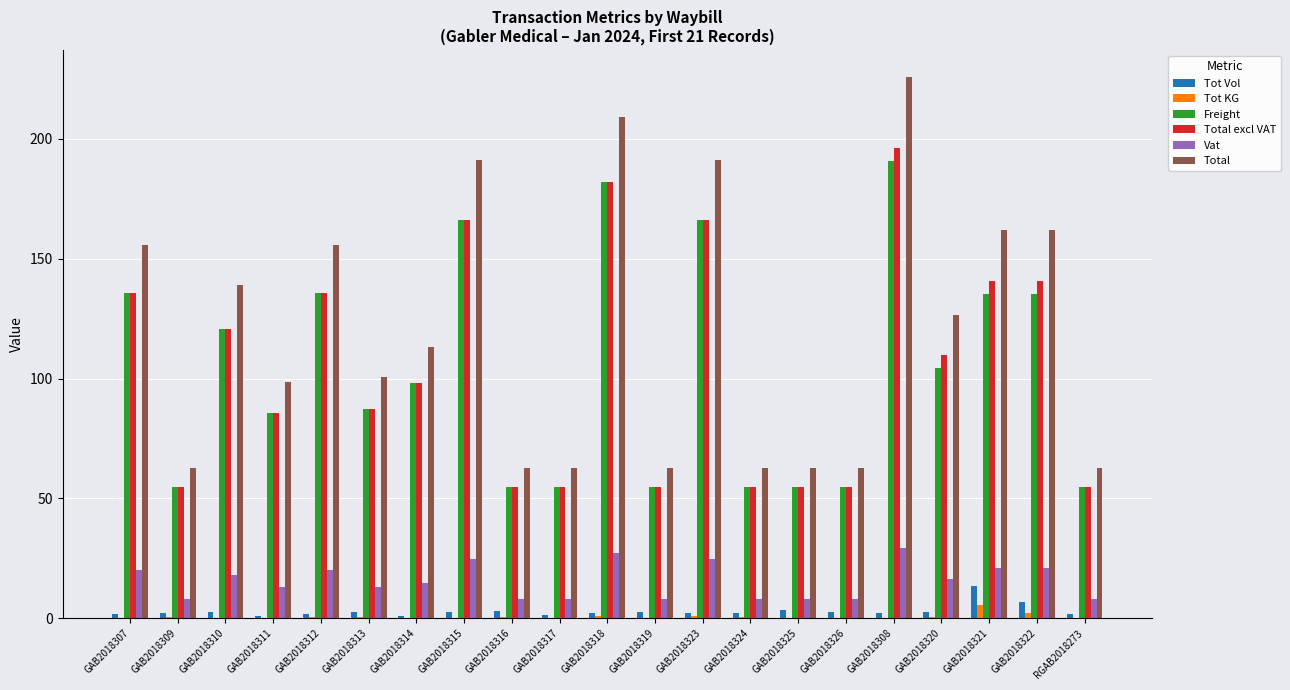

Is the value of Tot Vol at GAB2018320 greater than the value of Total at GAB2018317?

No